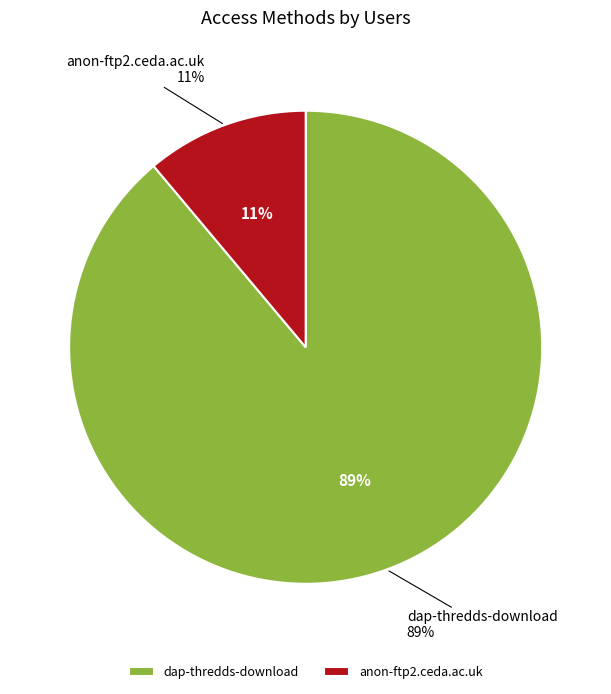

Do anon-ftp2.ceda.ac.uk and dap-thredds-download together represent more than half of the pie?

Yes